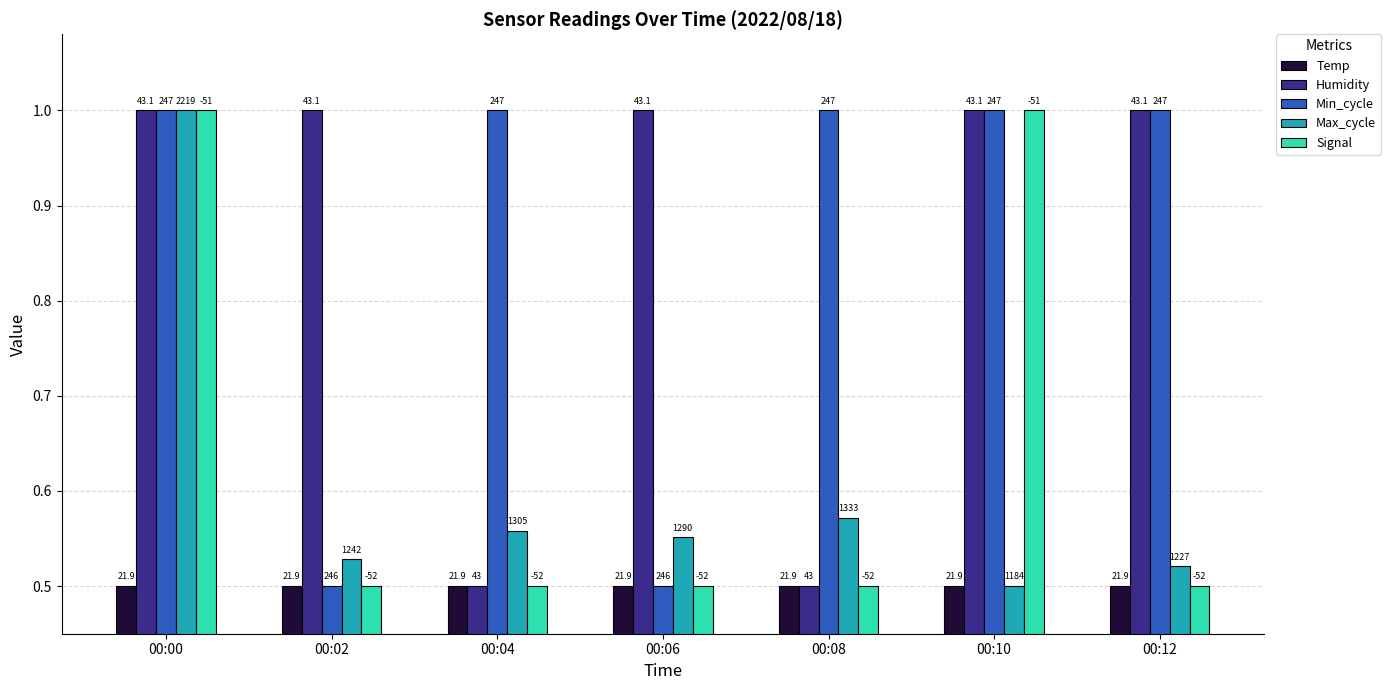

Does the chart contain any negative values?

No